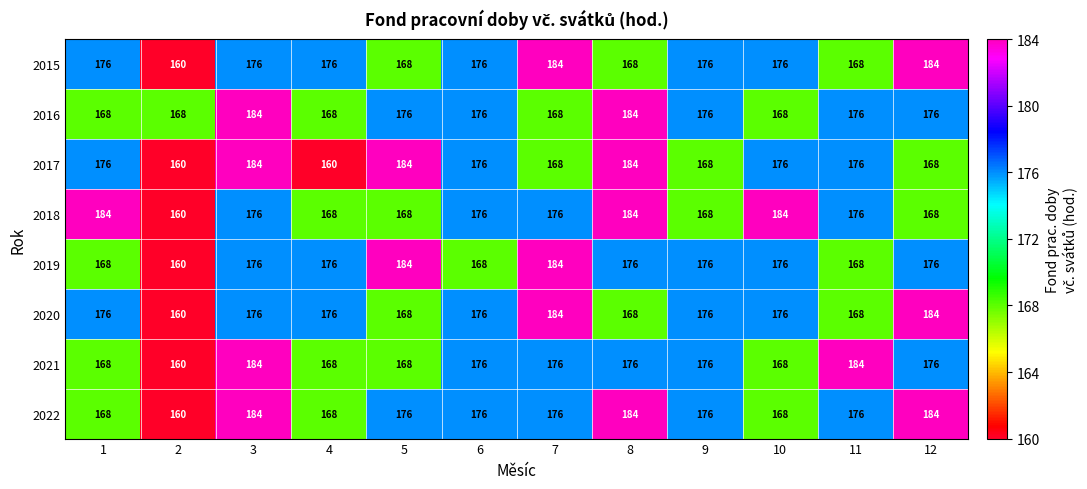

What is the spread (max minus min) of values at 12?

16